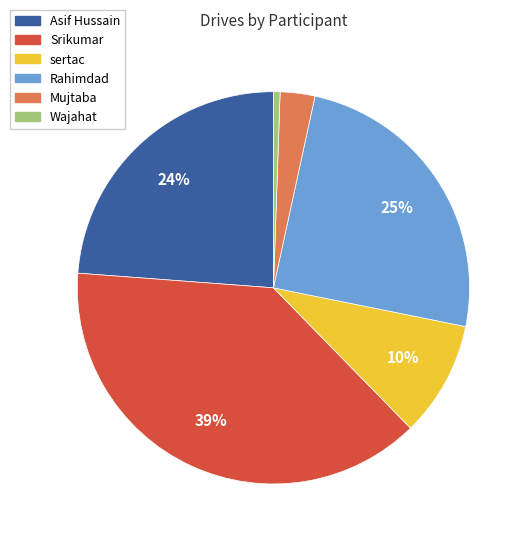

True or false: sertac accounts for 1% of the total.

False